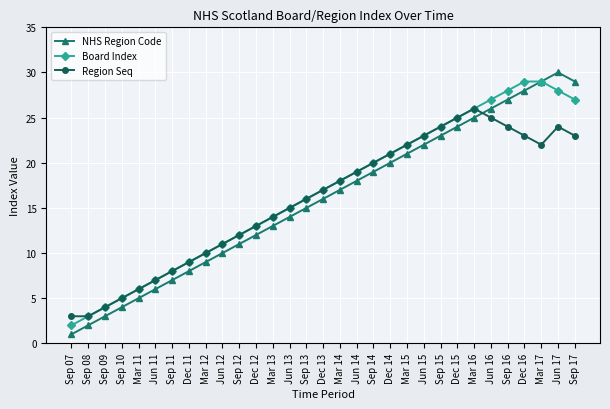

What is the label of the 26th point from the right?

Jun 11